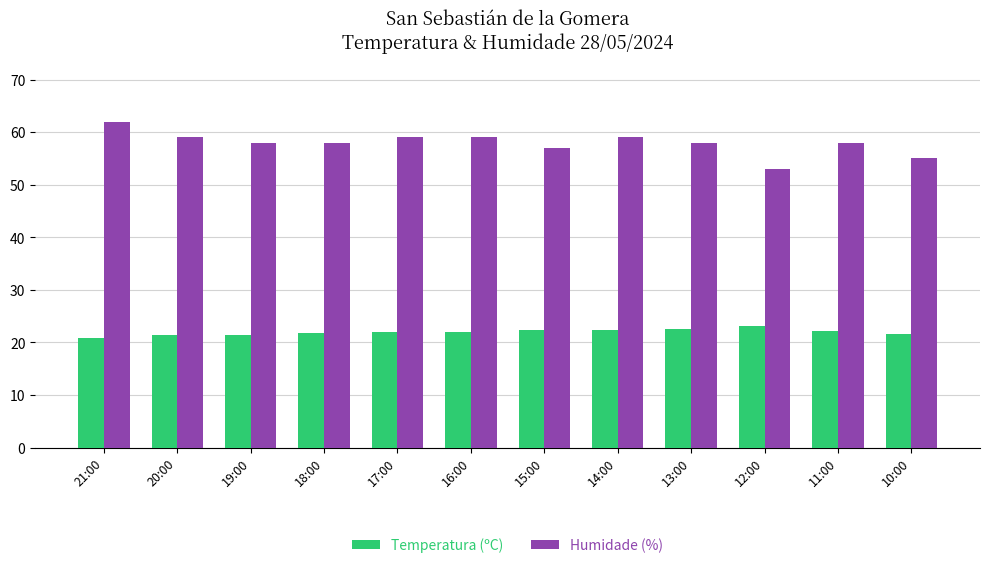

Is the value of Temperatura (ºC) at 20:00 greater than the value of Humidade (%) at 10:00?

No